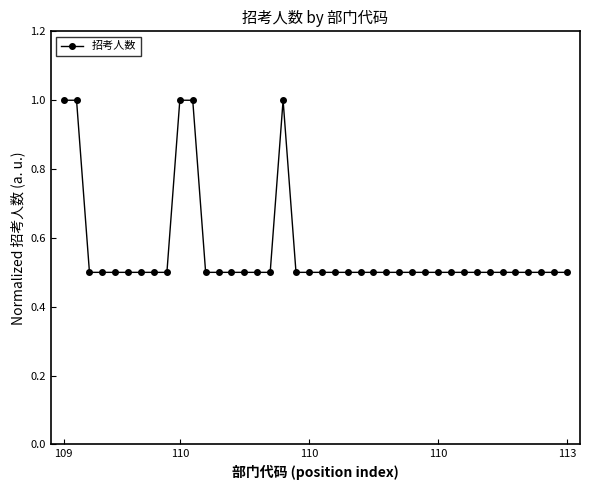

What is the greatest value displayed?

1.0